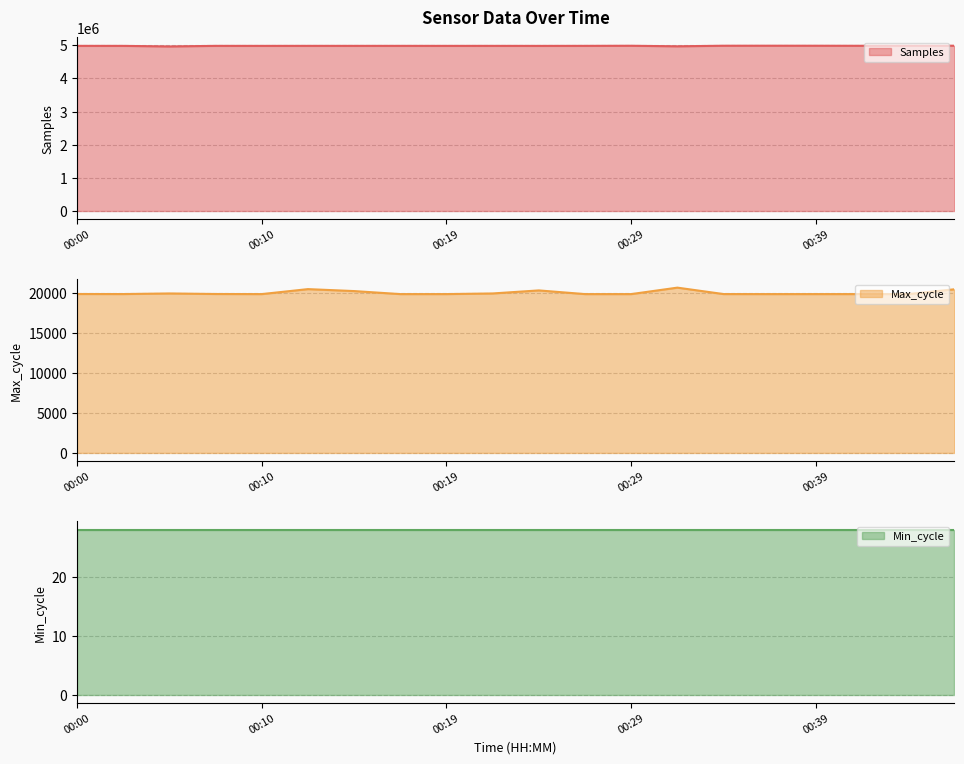

True or false: Samples and Max_cycle intersect in this chart.

False